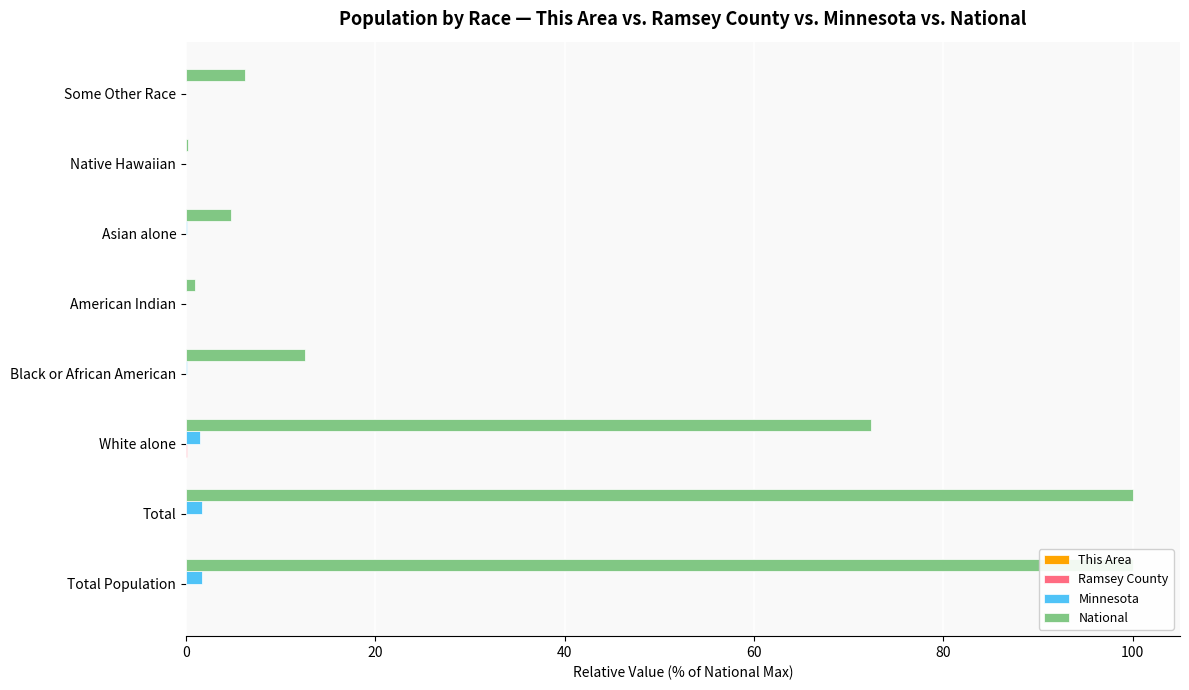

What is the greatest value displayed?

100.0